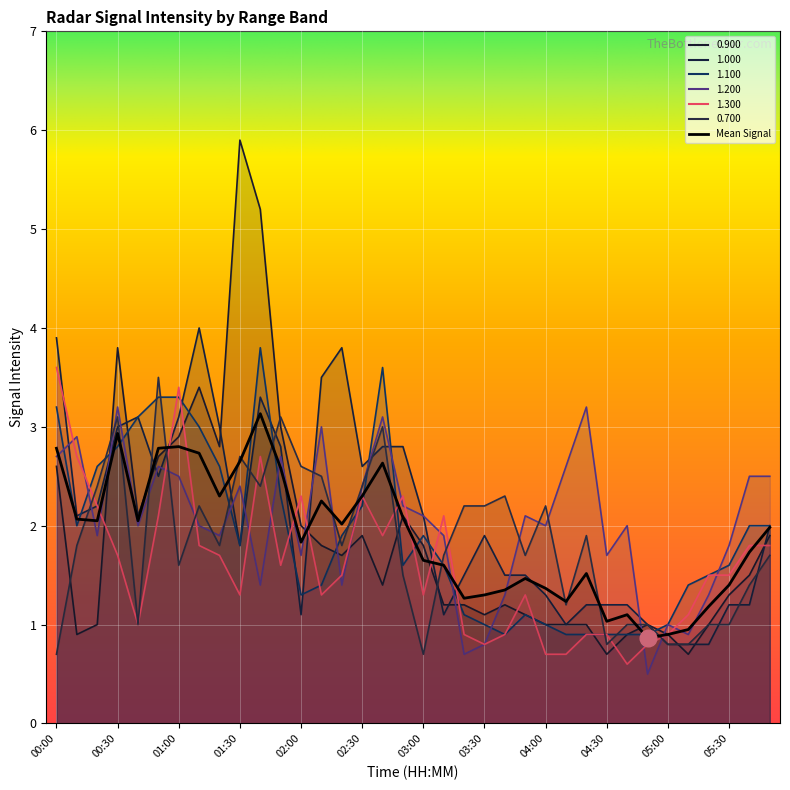

What is the average value of the 1.300 series?

1.6